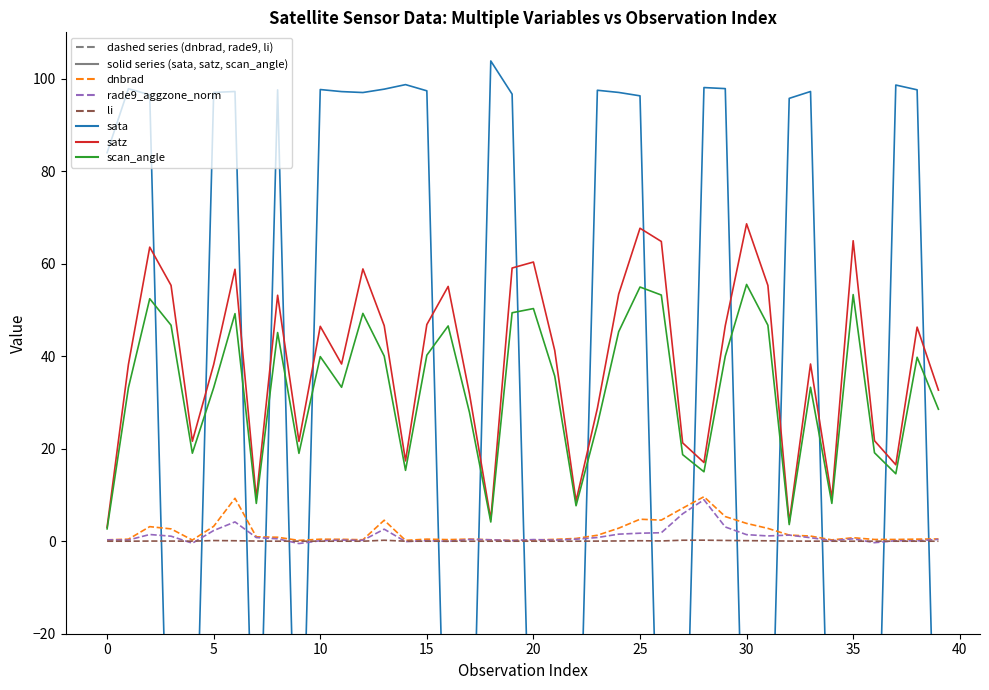

Between 27 and 39, which is larger?

27